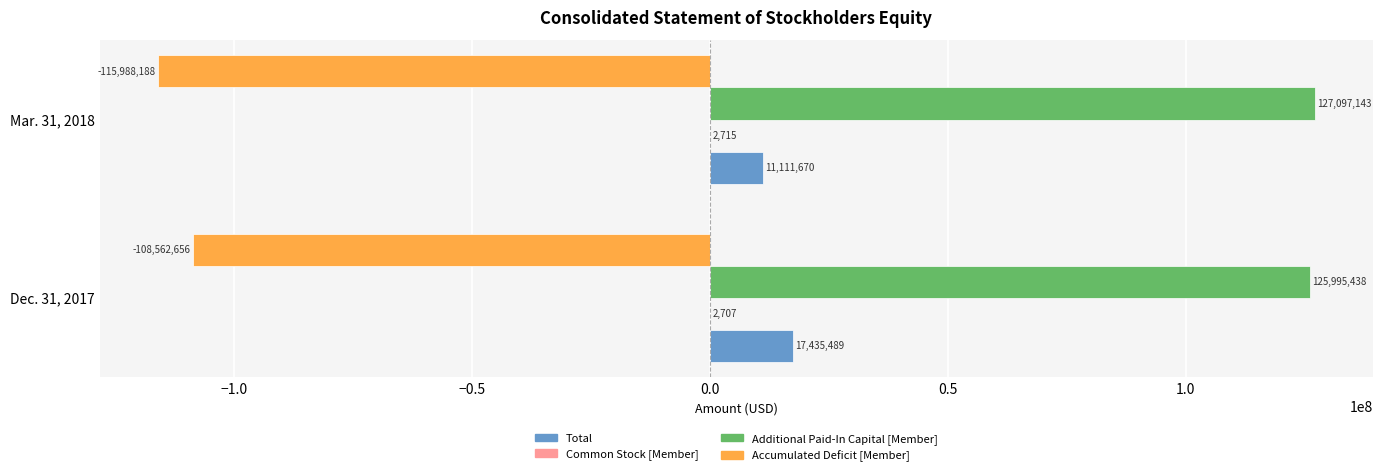

What is the sum of all Accumulated Deficit [Member] values?

-224550844